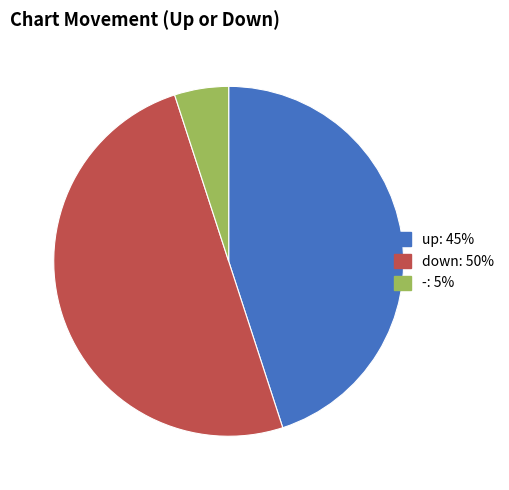

Which has a higher value, -: 5% or down: 50%?

down: 50%